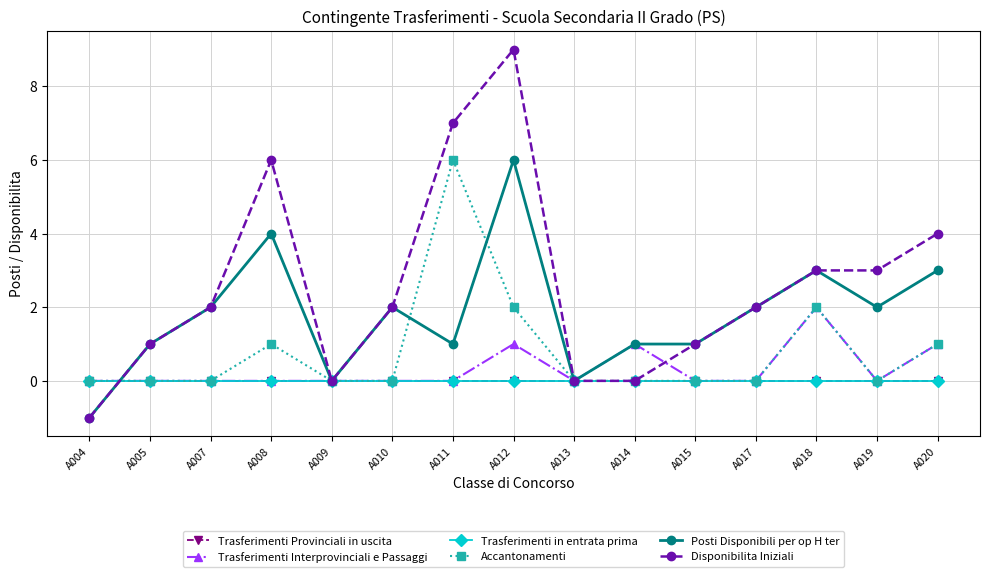

List the labels in order of Accantonamenti value, largest first.

A011, A012, A018, A008, A020, A004, A005, A007, A009, A010, A013, A014, A015, A017, A019